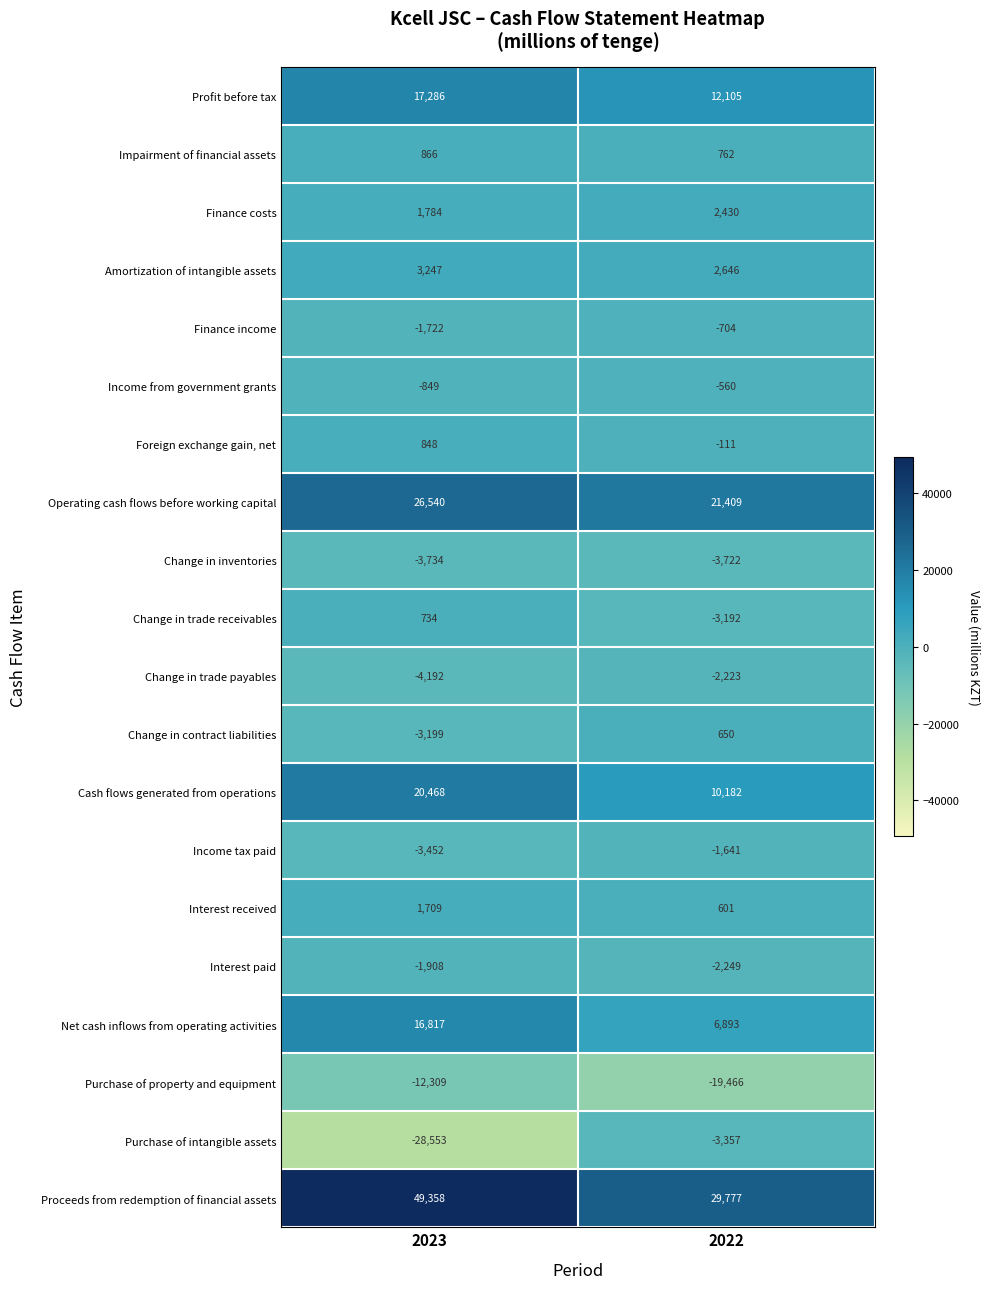

At 2023, list the series in order from smallest to largest.

Purchase of intangible assets, Purchase of property and equipment, Change in trade payables, Change in inventories, Income tax paid, Change in contract liabilities, Interest paid, Finance income, Income from government grants, Change in trade receivables, Foreign exchange gain, net, Impairment of financial assets, Interest received, Finance costs, Amortization of intangible assets, Net cash inflows from operating activities, Profit before tax, Cash flows generated from operations, Operating cash flows before working capital, Proceeds from redemption of financial assets